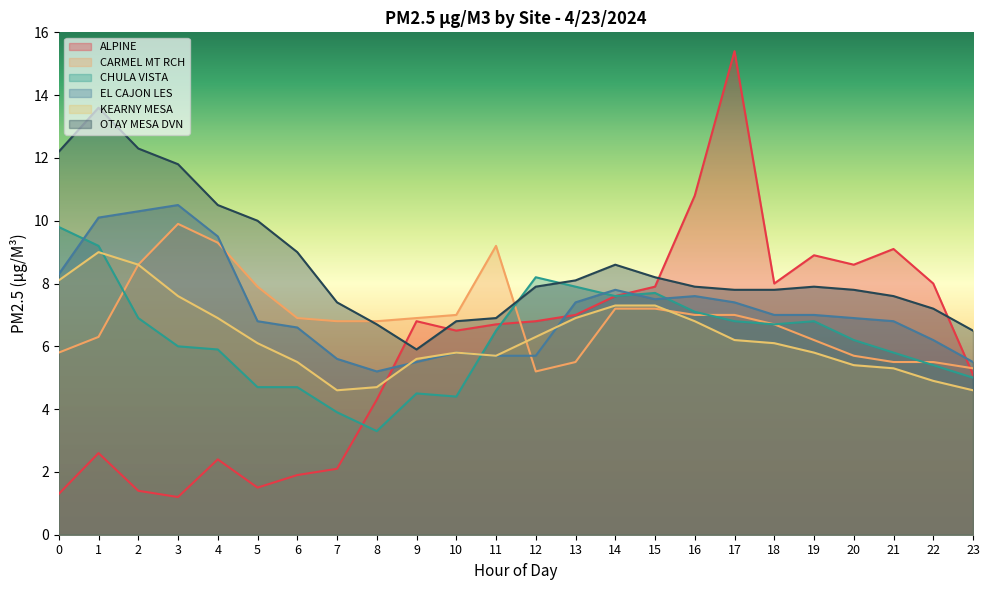

Read the EL CAJON LES value at 21.

6.8